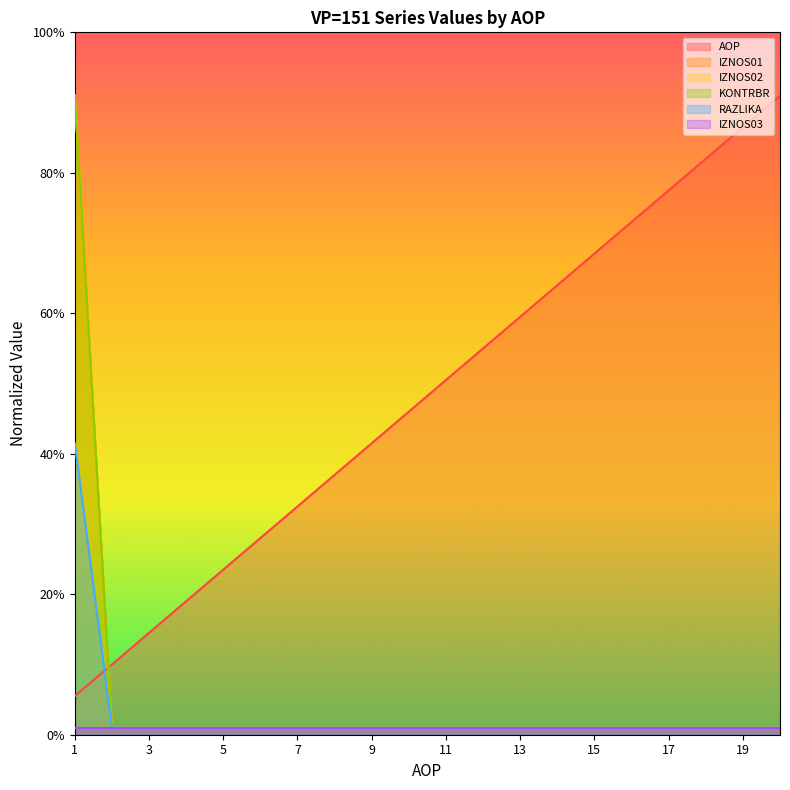

Does the chart have visible grid lines?

No